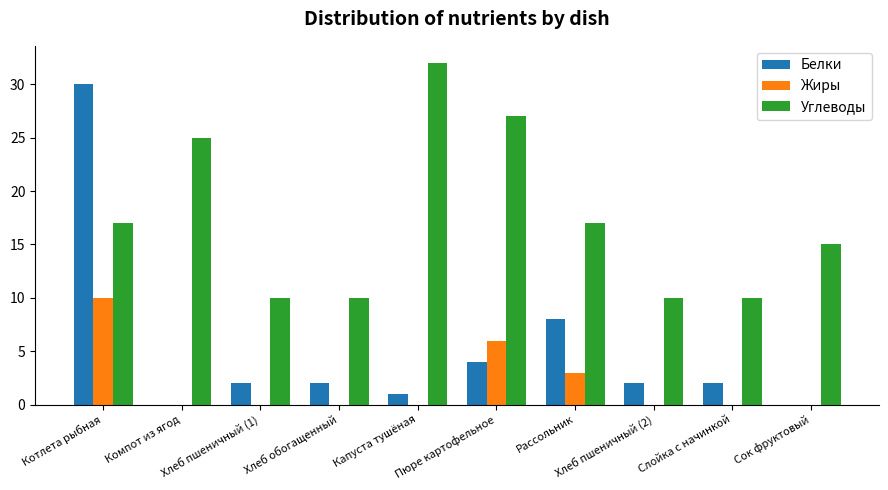

What is the highest value of the Белки series?

30